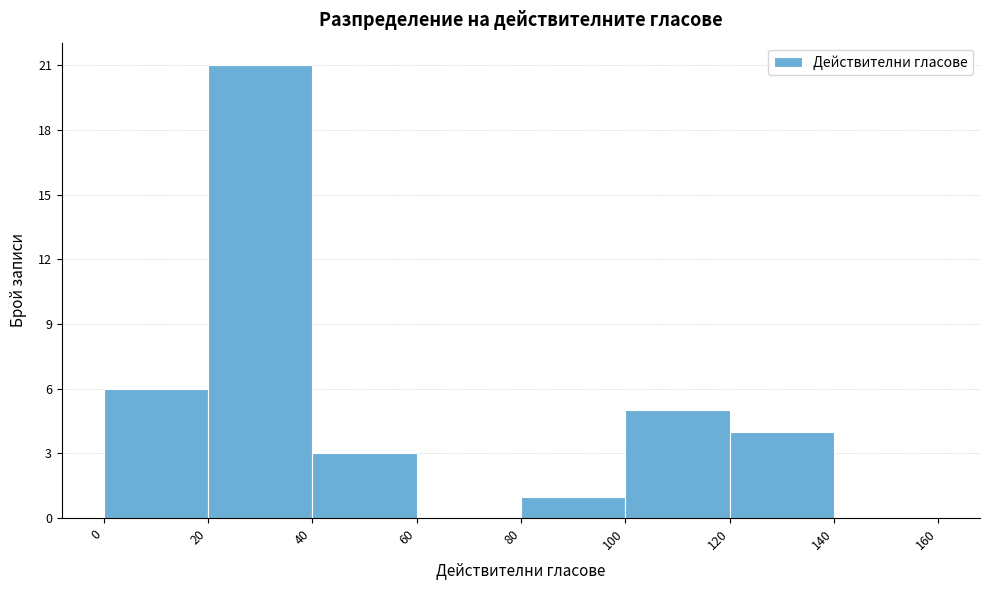

Reading left to right, list every bar in this chart as the range it spans on the x-axis followed by its height. The values are not printed on the chart, so give them approximately, as read against the axis.

0 to 20: 6
20 to 40: 21
40 to 60: 3
60 to 80: 0
80 to 100: 1
100 to 120: 5
120 to 140: 4
140 to 160: 0